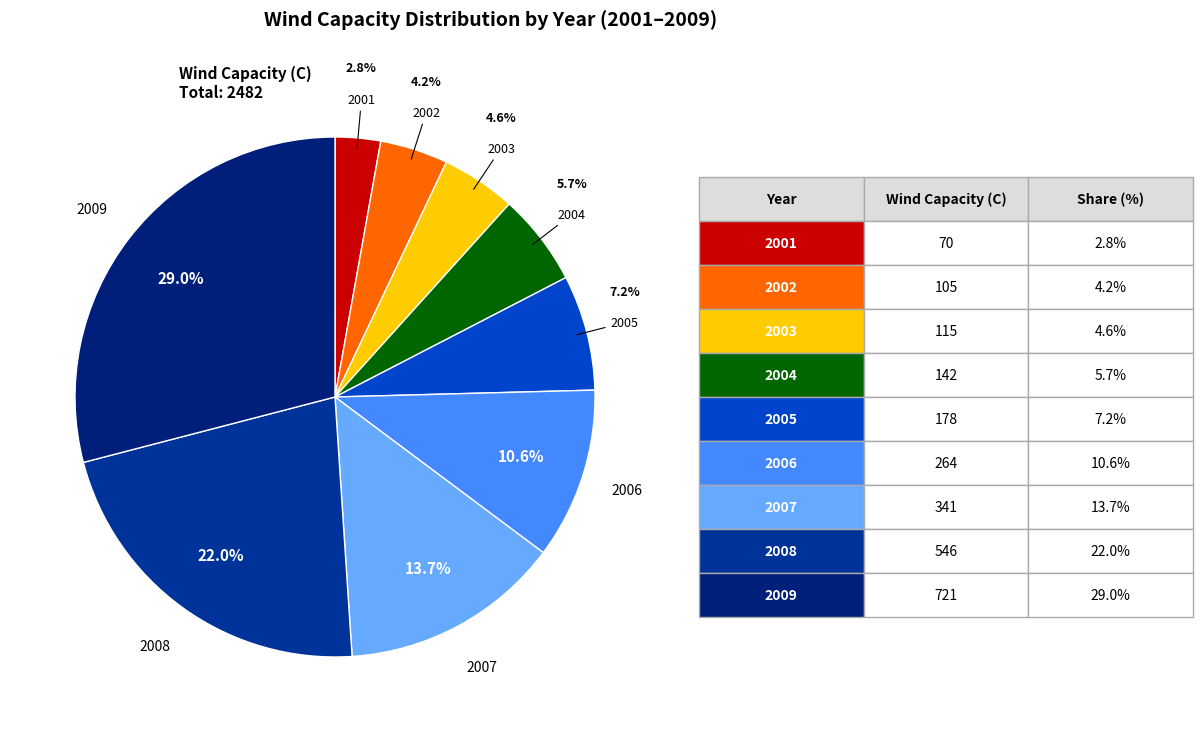

Is there any slice that represents more than half of the pie?

No